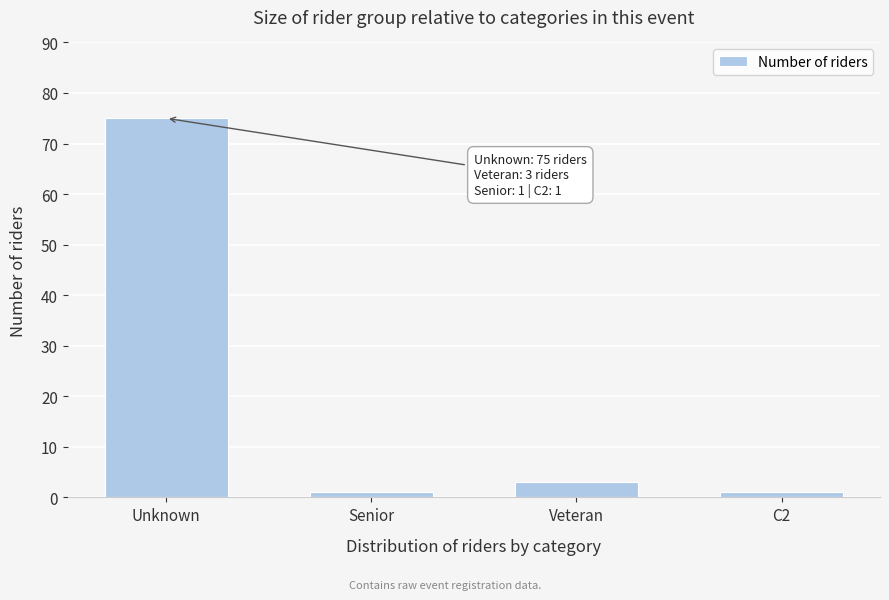

Reading left to right, extract all data points from this chart.

Unknown=75	Senior=1	Veteran=3	C2=1